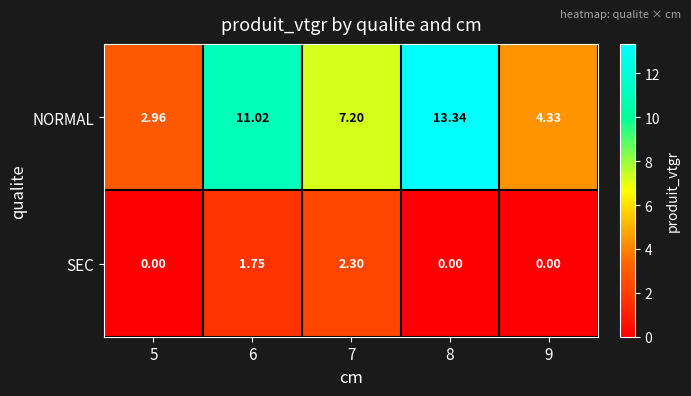

Which series changed the most between 5 and 6?

NORMAL